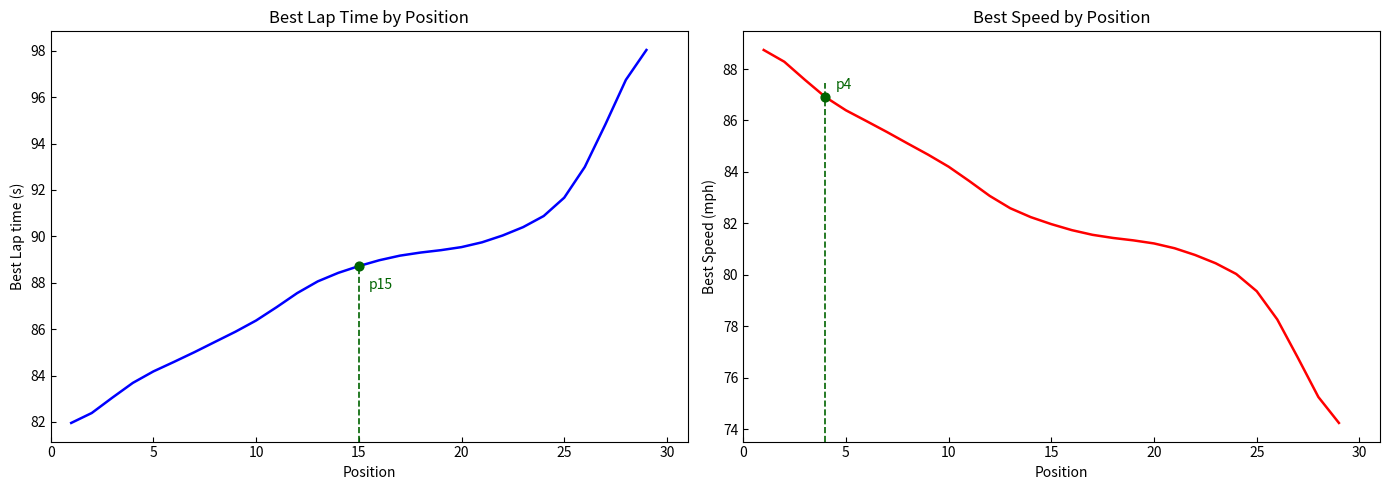

At how many categories does at least one series exceed 95?

2